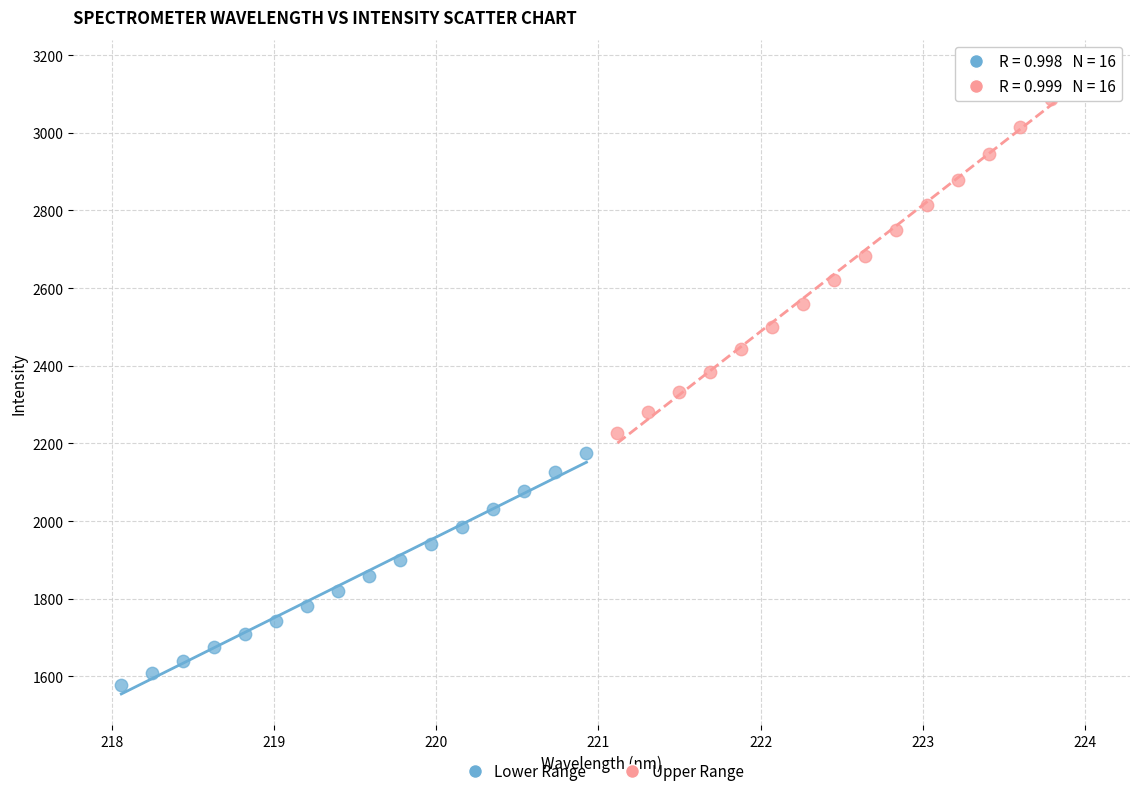

Which series reaches the maximum Y coordinate?

Upper Range